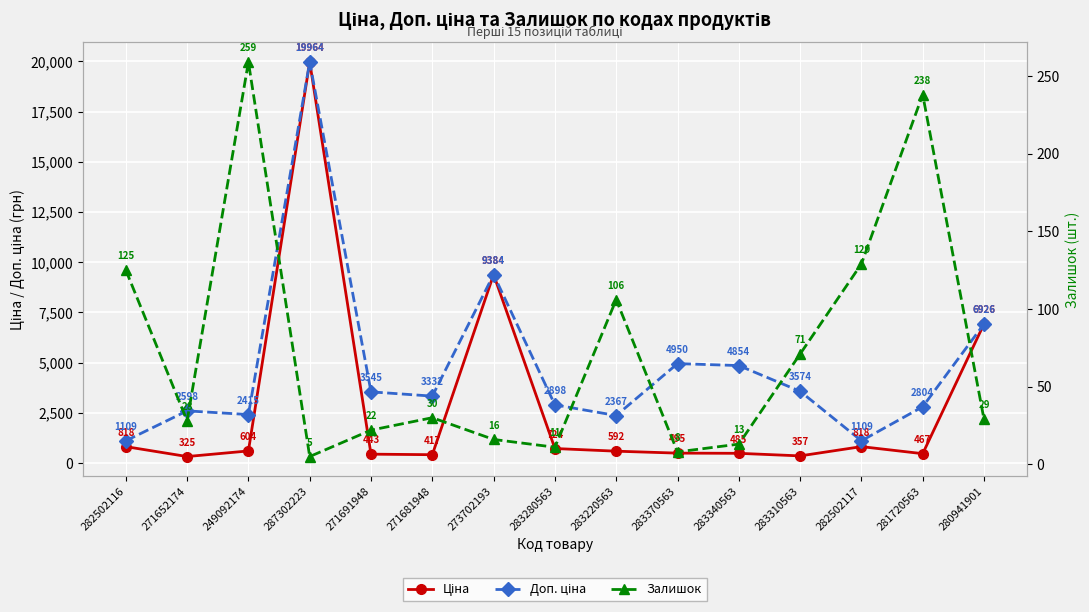

Which has a higher value, 280941901 or 283310563?

280941901